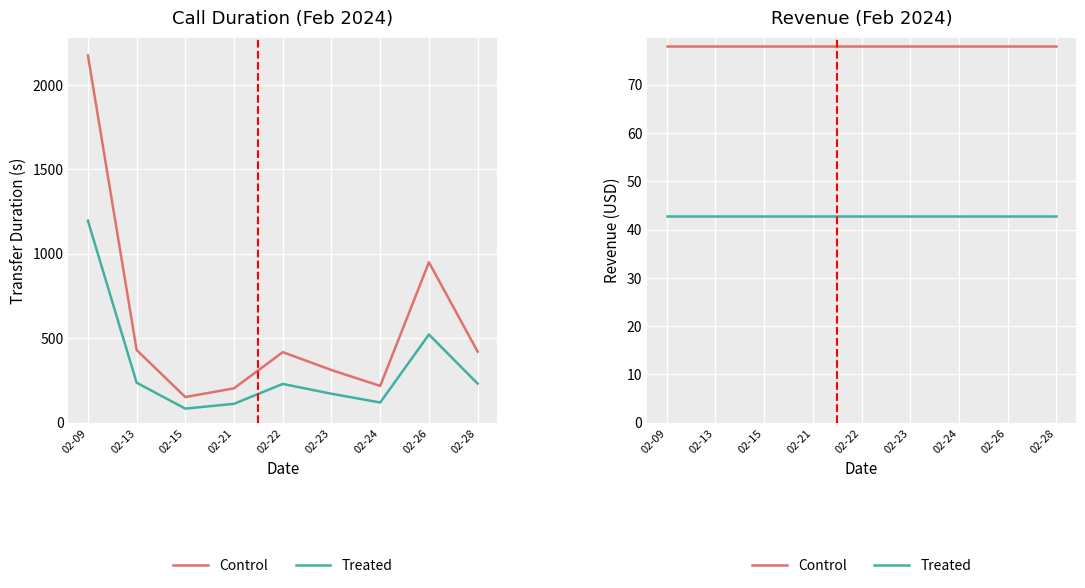

List the series in order of their overall mean, highest first.

Control, Treated